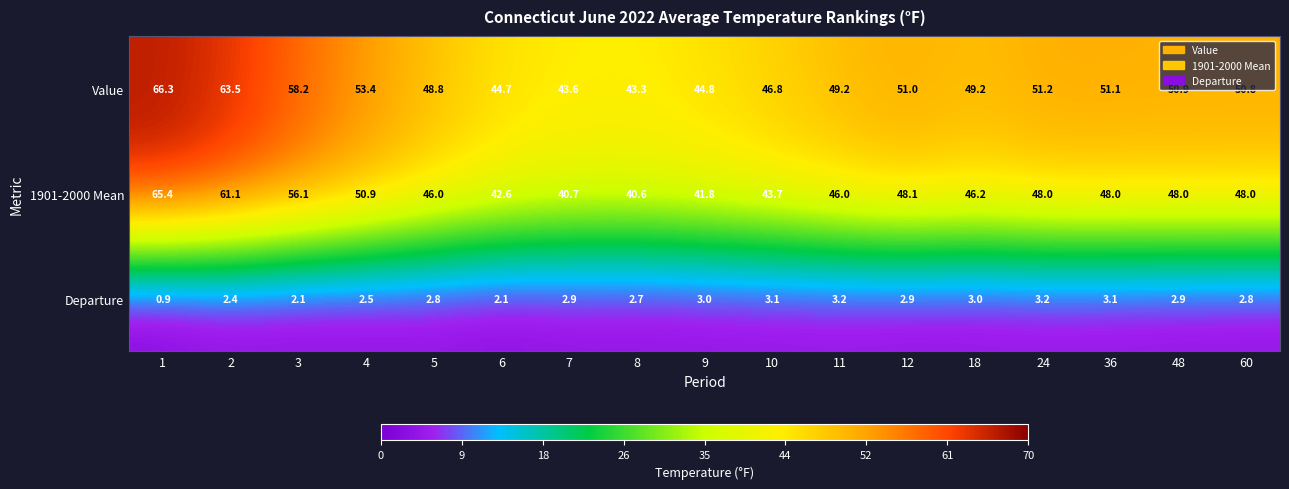

Rank the series at 10 from highest to lowest value.

Value, 1901-2000 Mean, Departure